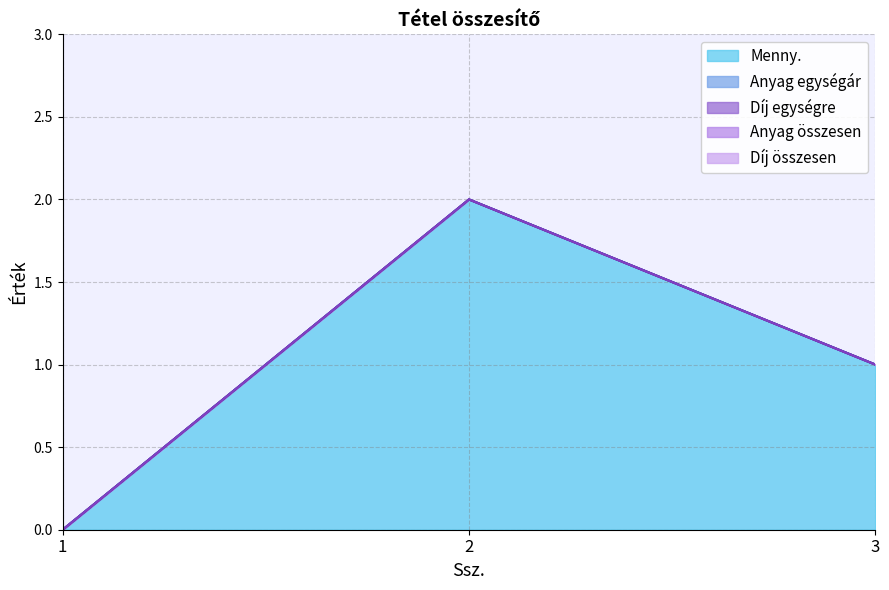

Which series has the widest spread of values?

Menny.